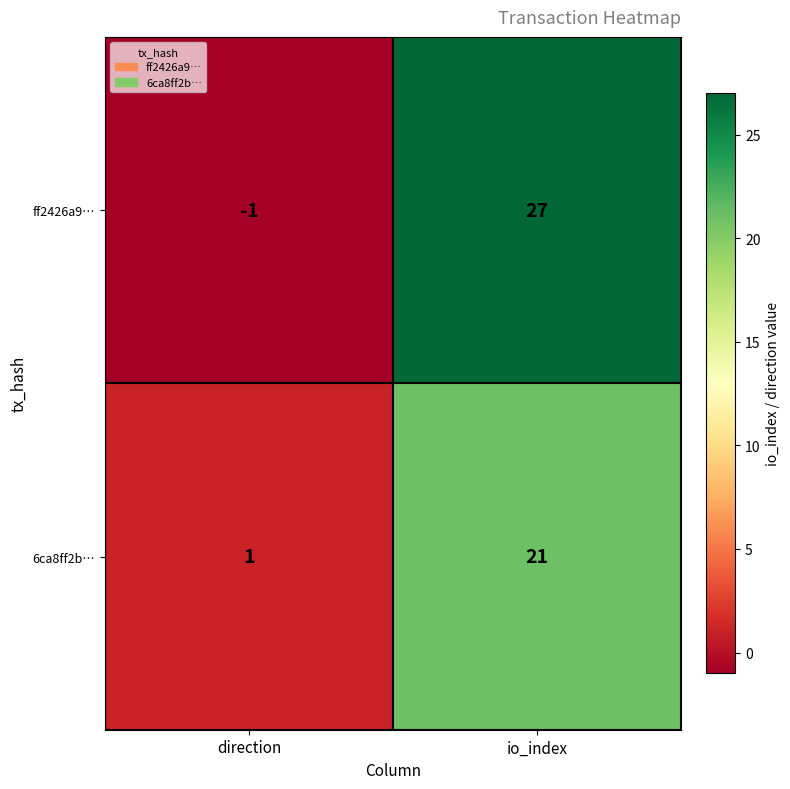

Is it true that ff2426a9… equals 0 at direction?

False